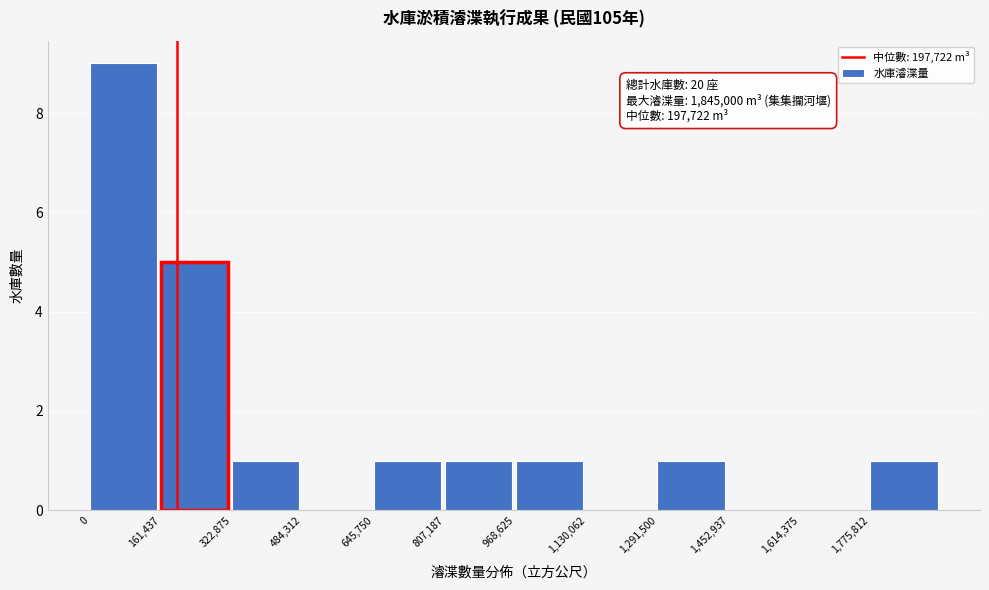

Which range on the x-axis has the tallest bar?

0 to 160000